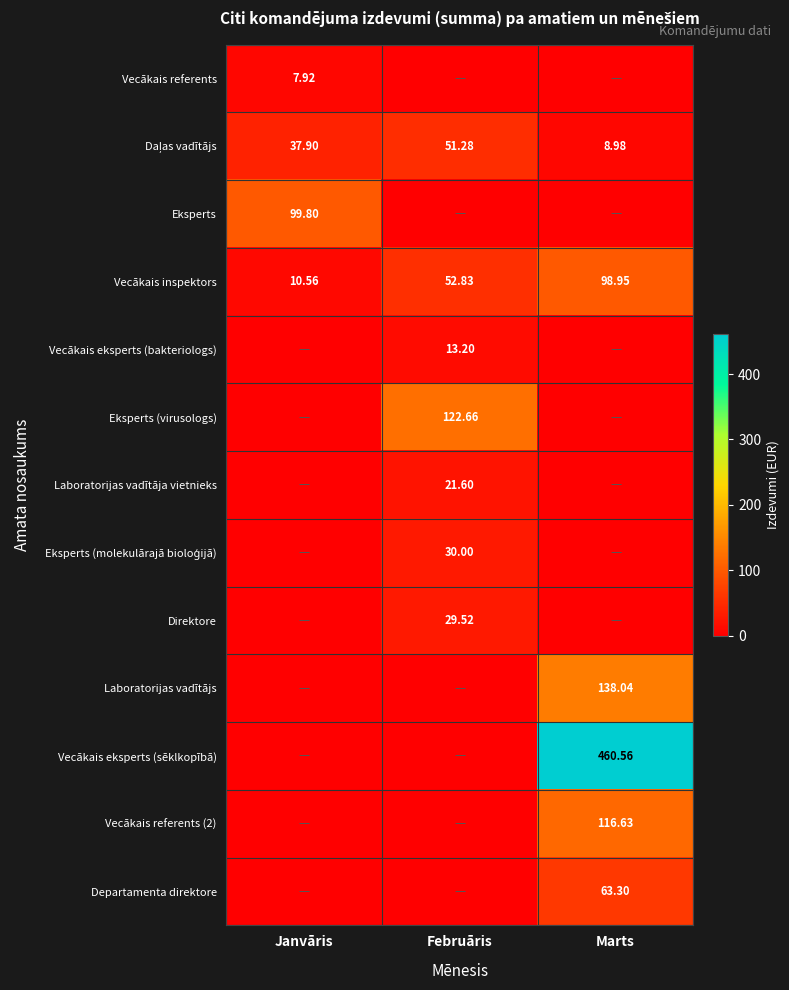

What value does the Vecākais eksperts (bakteriologs) series have at Februāris?

13.2